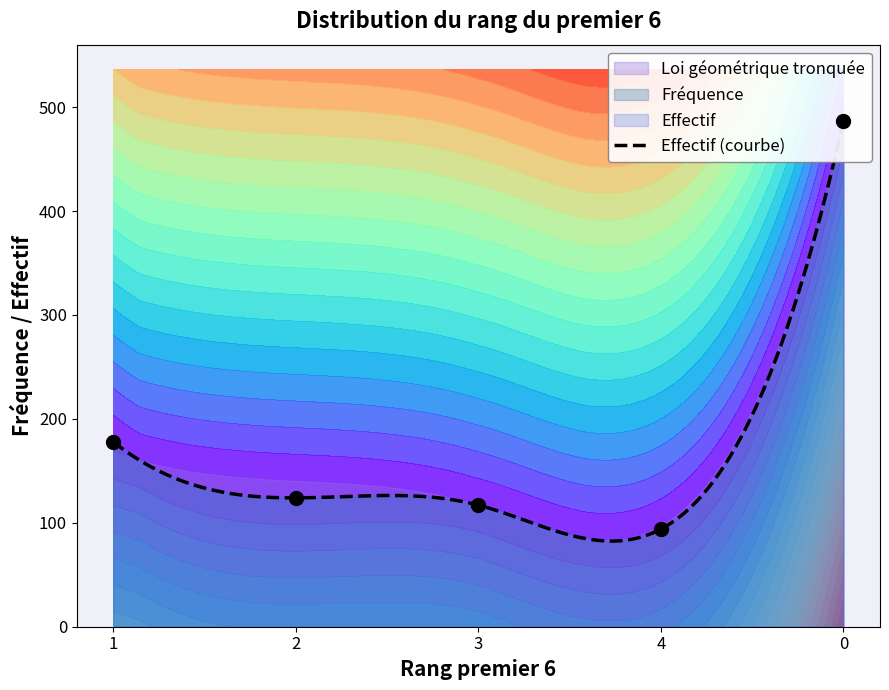

How many data points does each series have?

5